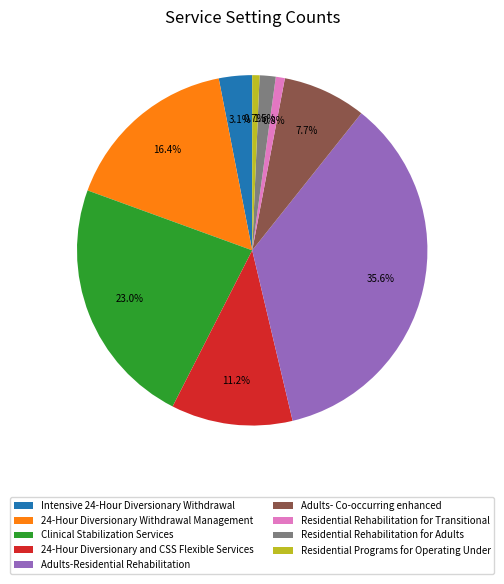

To the nearest percent, what percentage of the pie is Residential Programs for Operating Under?

1%